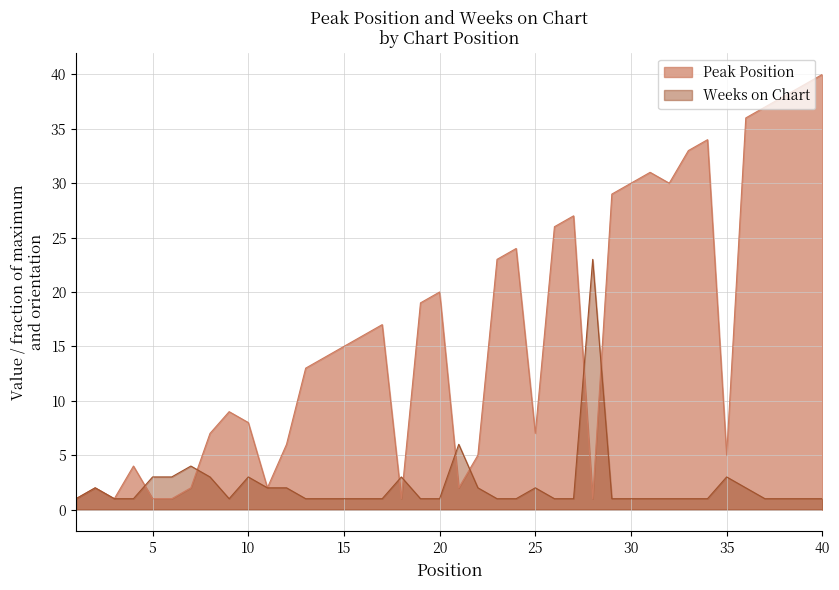

In Weeks on Chart, how many points are higher than both neighbors (excluding endpoints)?

8